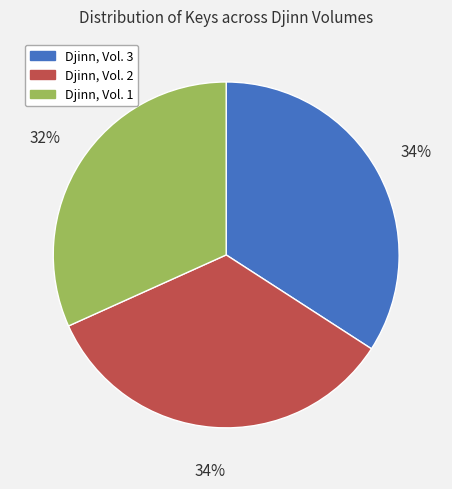

What is the ratio of the value at Djinn, Vol. 1 to the value at Djinn, Vol. 2?

0.9